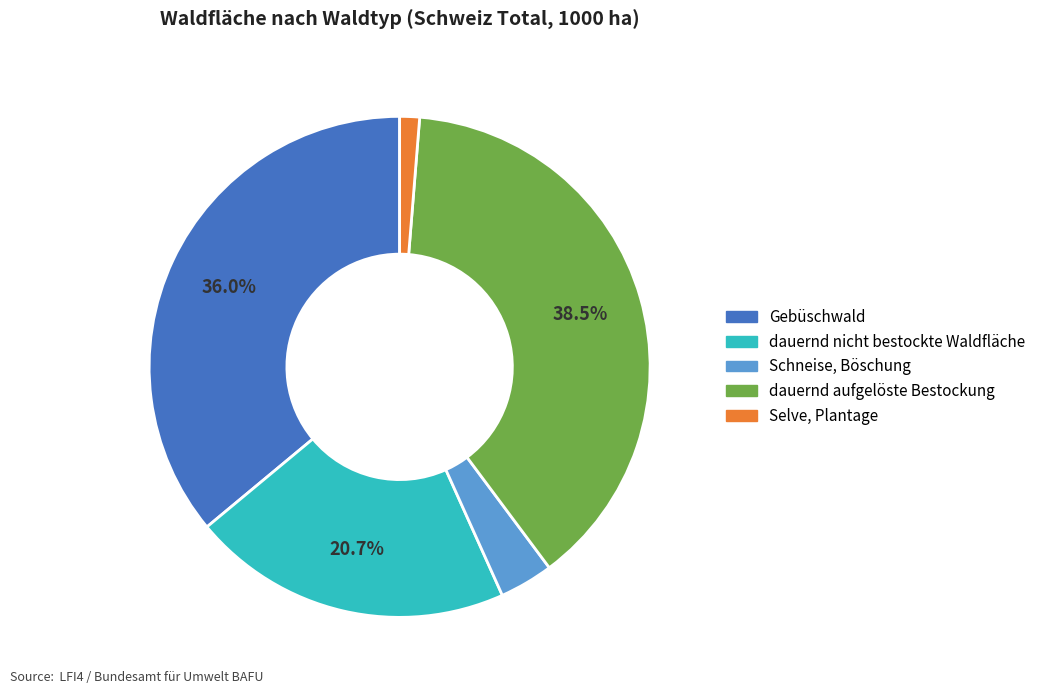

Between Gebüschwald and dauernd aufgelöste Bestockung, which is larger?

dauernd aufgelöste Bestockung